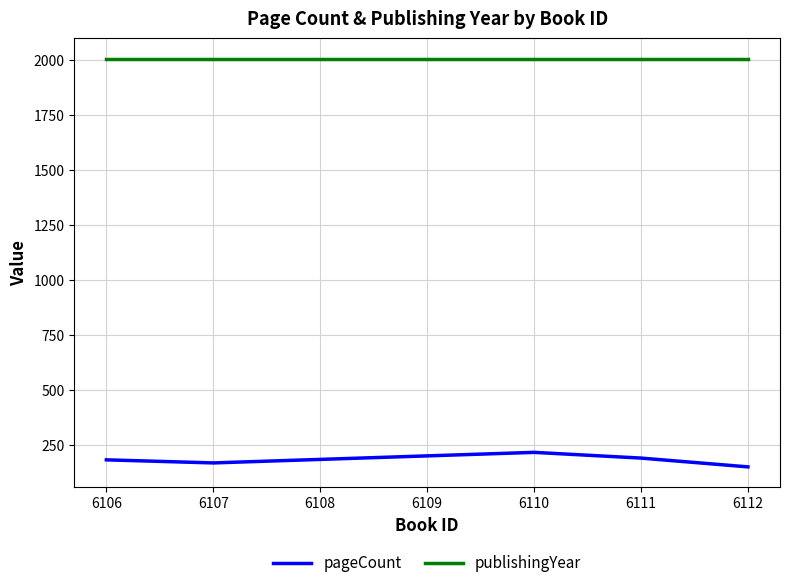

True or false: publishingYear and pageCount cross at least once.

False